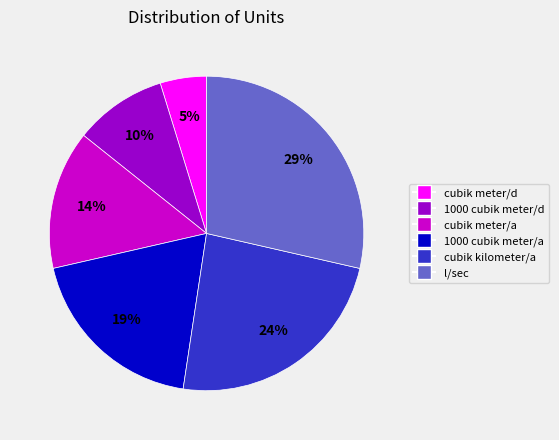

Is the sum of 1000 cubik meter/d and cubik meter/d greater than half?

No